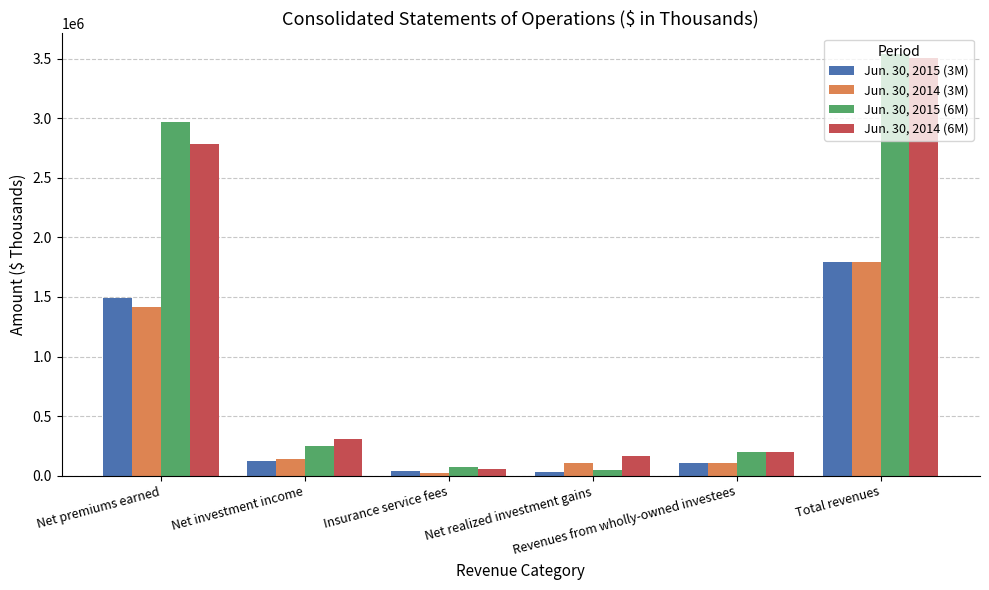

True or false: Jun. 30, 2015 (3M) has a value of 127583 at Net investment income.

True